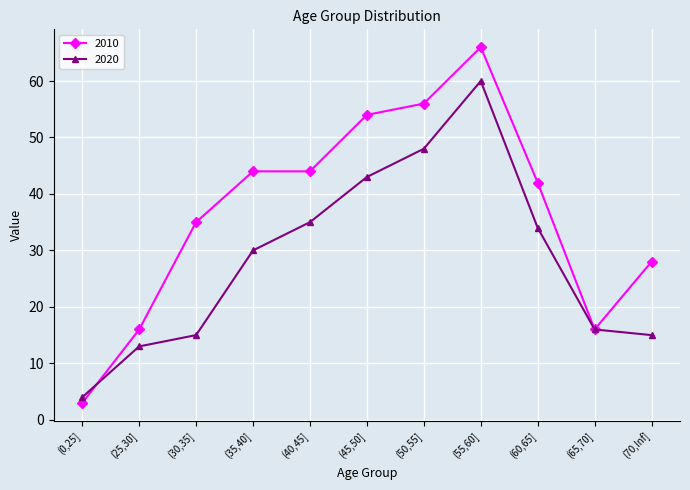

At how many categories does at least one series exceed 14?

10